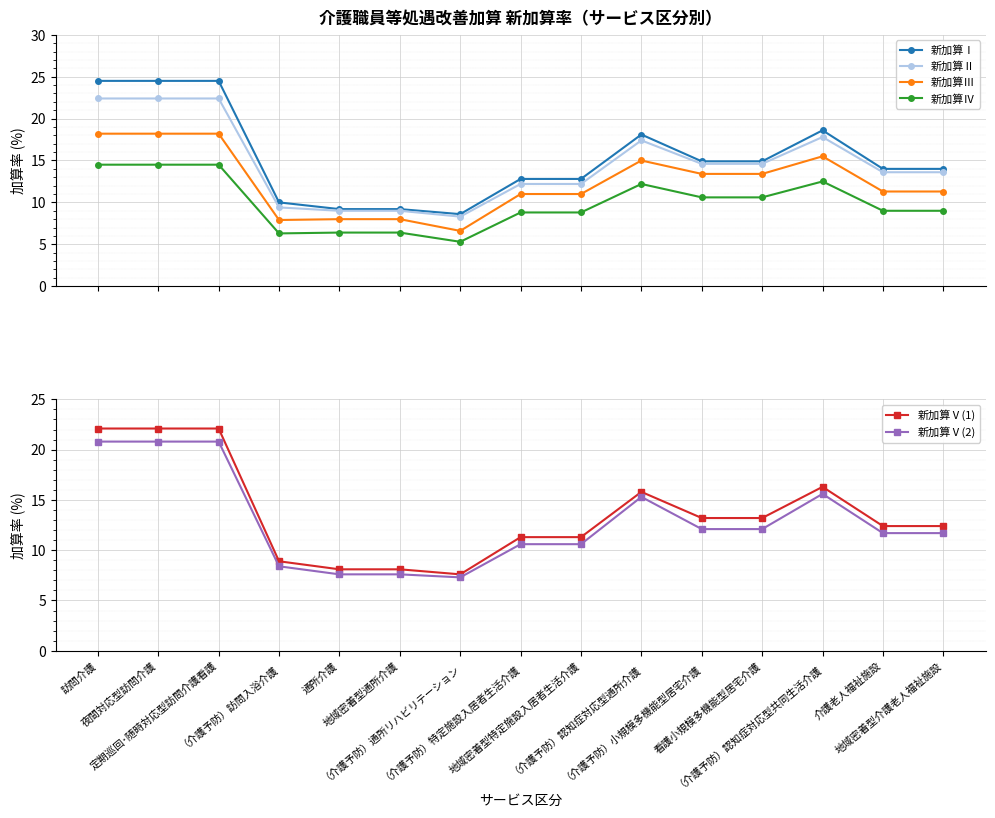

Reading left to right, list all the values displayed in this chart.

新加算Ⅰ: 訪問介護=24.5	夜間対応型訪問介護=24.5	定期巡回･随時対応型訪問介護看護=24.5	（介護予防）訪問入浴介護=10.0	通所介護=9.2	地域密着型通所介護=9.2	（介護予防）通所リハビリテーション=8.6	（介護予防）特定施設入居者生活介護=12.8	地域密着型特定施設入居者生活介護=12.8	（介護予防）認知症対応型通所介護=18.1	（介護予防）小規模多機能型居宅介護=14.9	看護小規模多機能型居宅介護=14.9	（介護予防）認知症対応型共同生活介護=18.6	介護老人福祉施設=14.0	地域密着型介護老人福祉施設=14.0
新加算Ⅱ: 訪問介護=22.4	夜間対応型訪問介護=22.4	定期巡回･随時対応型訪問介護看護=22.4	（介護予防）訪問入浴介護=9.4	通所介護=9.0	地域密着型通所介護=9.0	（介護予防）通所リハビリテーション=8.3	（介護予防）特定施設入居者生活介護=12.2	地域密着型特定施設入居者生活介護=12.2	（介護予防）認知症対応型通所介護=17.4	（介護予防）小規模多機能型居宅介護=14.6	看護小規模多機能型居宅介護=14.6	（介護予防）認知症対応型共同生活介護=17.8	介護老人福祉施設=13.6	地域密着型介護老人福祉施設=13.6
新加算Ⅲ: 訪問介護=18.2	夜間対応型訪問介護=18.2	定期巡回･随時対応型訪問介護看護=18.2	（介護予防）訪問入浴介護=7.9	通所介護=8.0	地域密着型通所介護=8.0	（介護予防）通所リハビリテーション=6.6	（介護予防）特定施設入居者生活介護=11.0	地域密着型特定施設入居者生活介護=11.0	（介護予防）認知症対応型通所介護=15.0	（介護予防）小規模多機能型居宅介護=13.4	看護小規模多機能型居宅介護=13.4	（介護予防）認知症対応型共同生活介護=15.5	介護老人福祉施設=11.3	地域密着型介護老人福祉施設=11.3
新加算Ⅳ: 訪問介護=14.5	夜間対応型訪問介護=14.5	定期巡回･随時対応型訪問介護看護=14.5	（介護予防）訪問入浴介護=6.3	通所介護=6.4	地域密着型通所介護=6.4	（介護予防）通所リハビリテーション=5.3	（介護予防）特定施設入居者生活介護=8.8	地域密着型特定施設入居者生活介護=8.8	（介護予防）認知症対応型通所介護=12.2	（介護予防）小規模多機能型居宅介護=10.6	看護小規模多機能型居宅介護=10.6	（介護予防）認知症対応型共同生活介護=12.5	介護老人福祉施設=9.0	地域密着型介護老人福祉施設=9.0
新加算Ⅴ(1): 訪問介護=22.1	夜間対応型訪問介護=22.1	定期巡回･随時対応型訪問介護看護=22.1	（介護予防）訪問入浴介護=8.9	通所介護=8.1	地域密着型通所介護=8.1	（介護予防）通所リハビリテーション=7.6	（介護予防）特定施設入居者生活介護=11.3	地域密着型特定施設入居者生活介護=11.3	（介護予防）認知症対応型通所介護=15.8	（介護予防）小規模多機能型居宅介護=13.2	看護小規模多機能型居宅介護=13.2	（介護予防）認知症対応型共同生活介護=16.3	介護老人福祉施設=12.4	地域密着型介護老人福祉施設=12.4
新加算Ⅴ(2): 訪問介護=20.8	夜間対応型訪問介護=20.8	定期巡回･随時対応型訪問介護看護=20.8	（介護予防）訪問入浴介護=8.4	通所介護=7.6	地域密着型通所介護=7.6	（介護予防）通所リハビリテーション=7.3	（介護予防）特定施設入居者生活介護=10.6	地域密着型特定施設入居者生活介護=10.6	（介護予防）認知症対応型通所介護=15.3	（介護予防）小規模多機能型居宅介護=12.1	看護小規模多機能型居宅介護=12.1	（介護予防）認知症対応型共同生活介護=15.6	介護老人福祉施設=11.7	地域密着型介護老人福祉施設=11.7